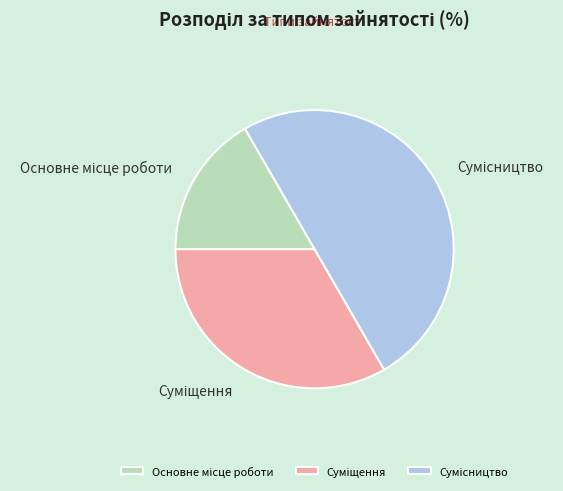

Does Суміщення represent more than half of the total?

No